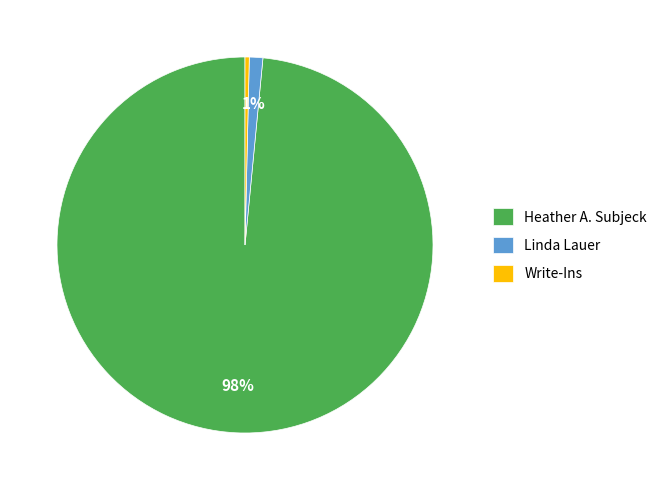

Is it true that Write-Ins is 0% of the pie?

True